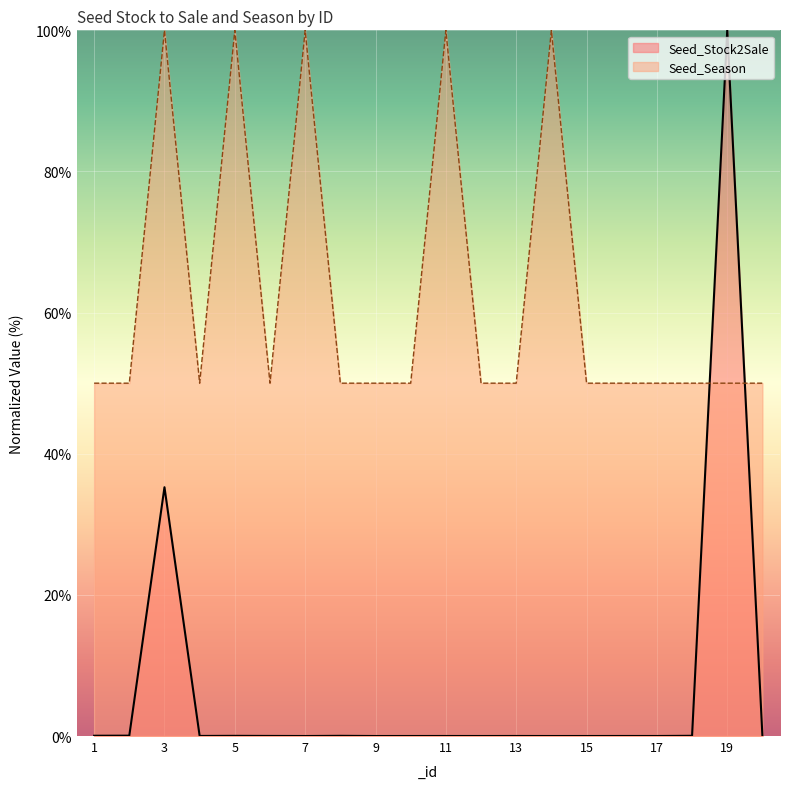

What is the spread (max minus min) of values at 9?

50.0